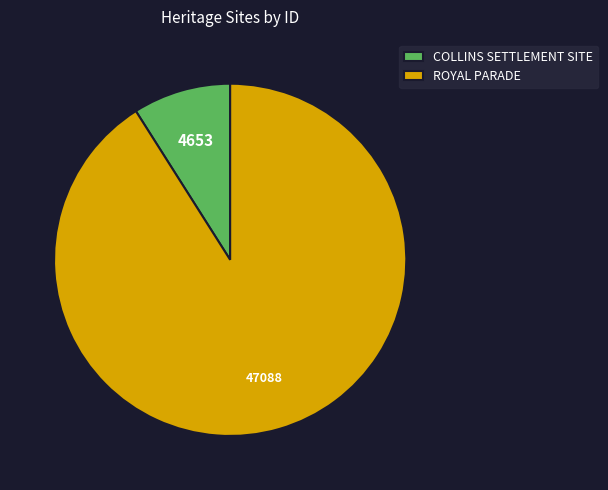

Is there a majority slice in this chart?

Yes